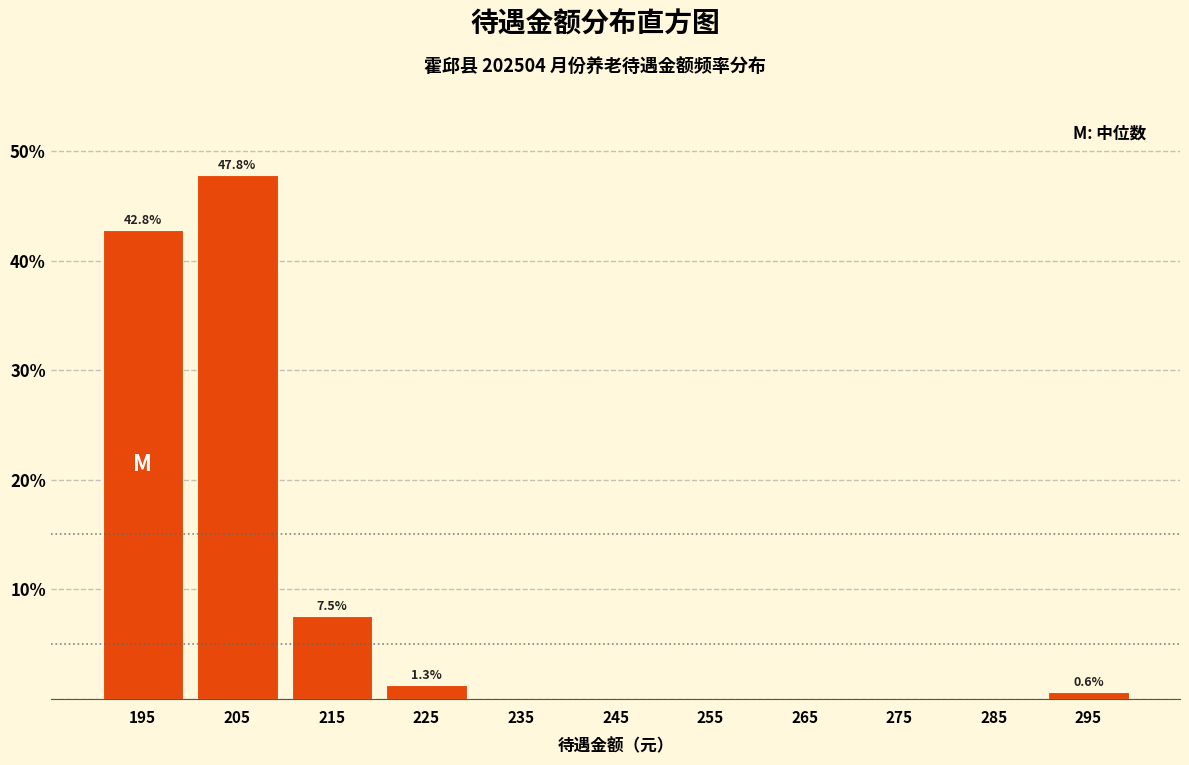

Over which range of the x-axis is the bar tallest?

200 to 210